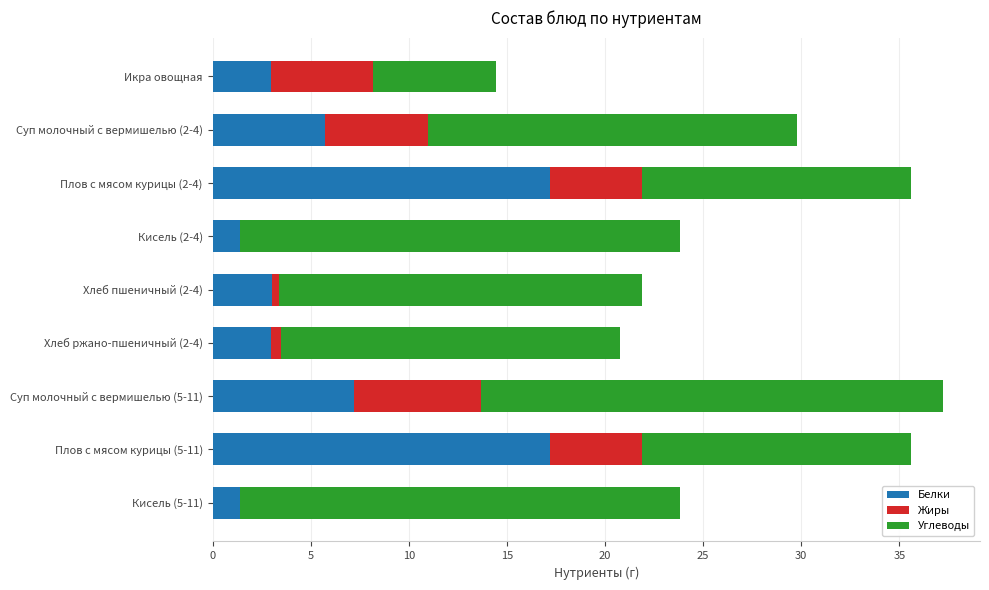

What is the sum of the Белки values at Суп молочный с вермишелью (2-4) and Суп молочный с вермишелью (5-11)?

12.9